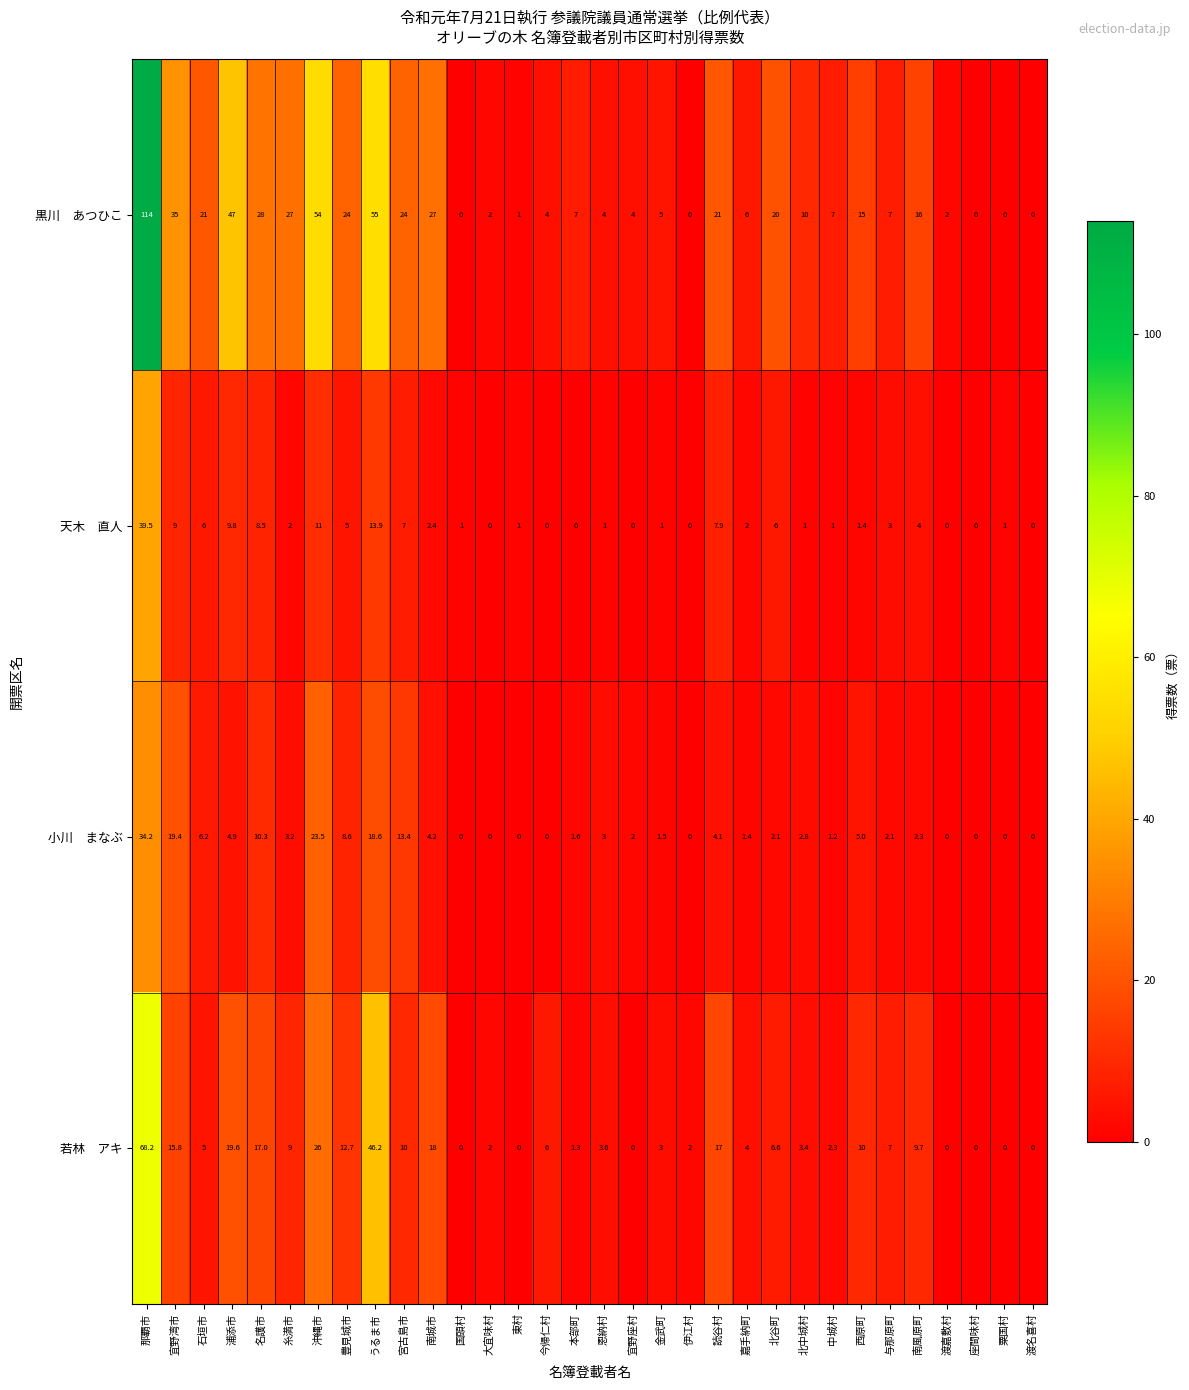

What is the total value across all series at 渡嘉敷村?

2.0